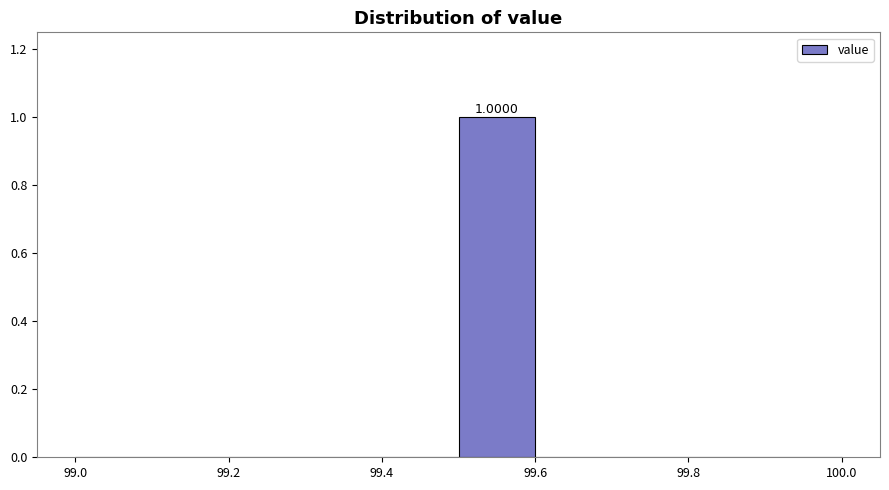

Over which range of the x-axis is the bar tallest?

99.5 to 99.6